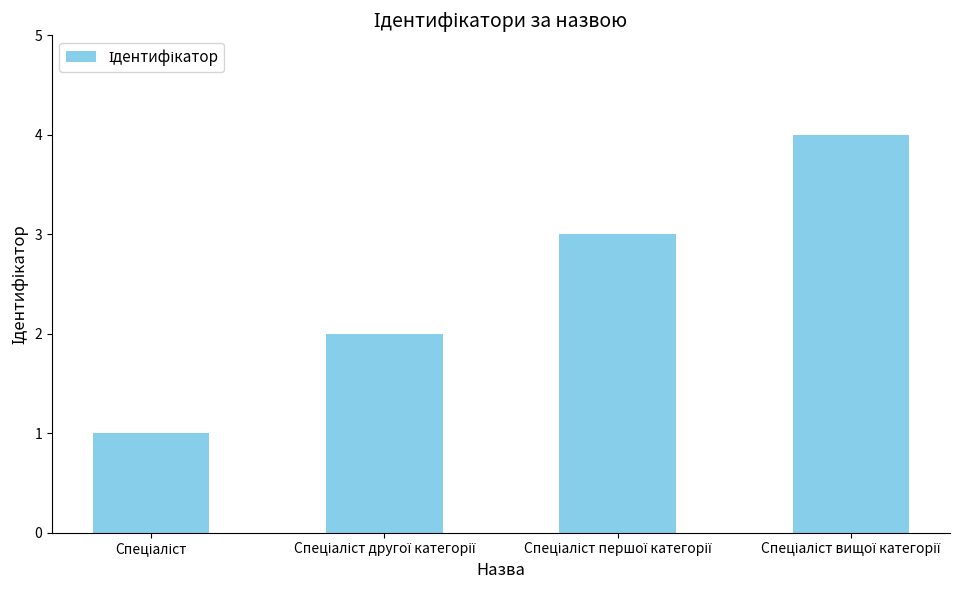

Are the bars horizontal?

No